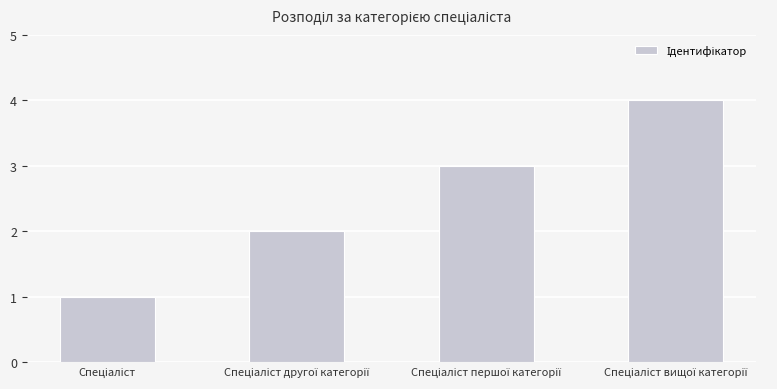

What is the maximum value shown in the chart?

4